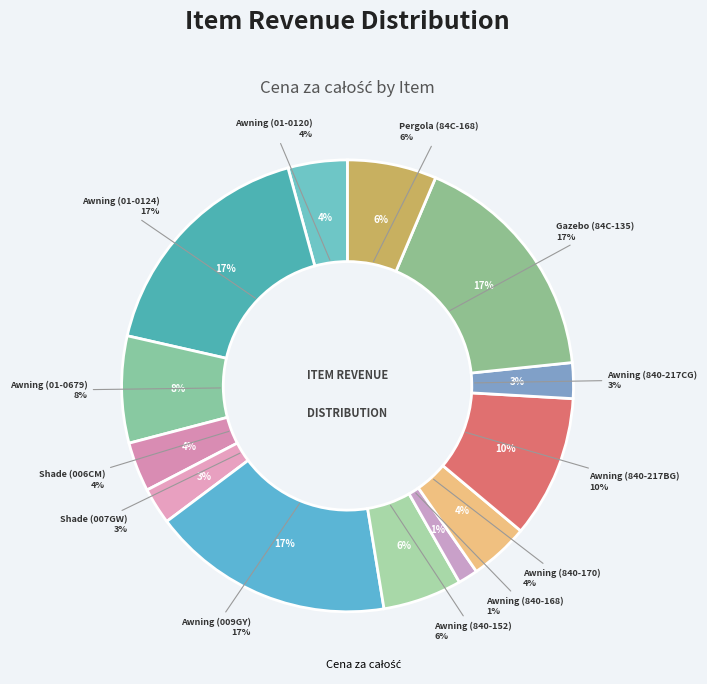

Rank the categories by value from highest to lowest.

Sunshade Awning (100110-009GY), Sunshade Awning (01-0124), Gazebo (84C-135), Sunshade Awning (840-217BG), Sunshade Awning (01-0679), Pergola (84C-168BG), Sunshade Awning (840-152), Sunshade Awning (840-170GY), Sunshade Awning (01-0120), Sun Shade (100110-006CM), Sun Shade (100110-007GW), Sunshade Awning (840-217CG), Sunshade Awning (840-168)